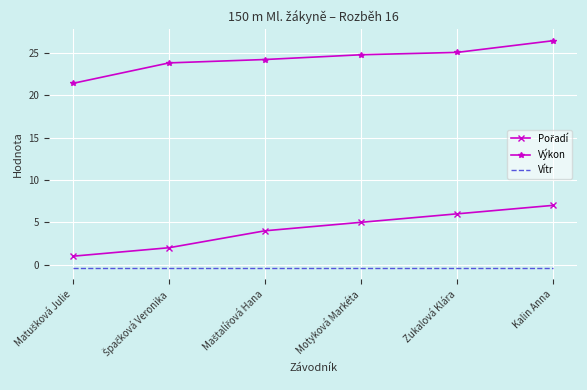

What is the difference between the maximum and minimum values in the Výkon series?

5.0